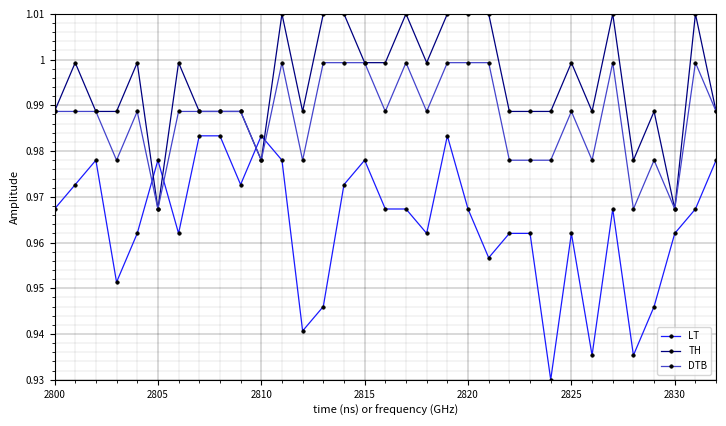

What are all the series names shown in the legend?

LT, TH, DTB